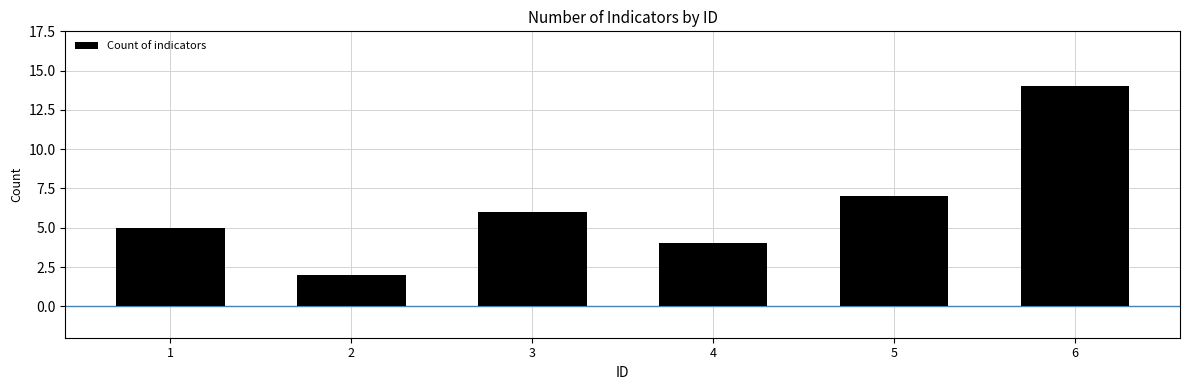

Which has a higher value, 2 or 6?

6